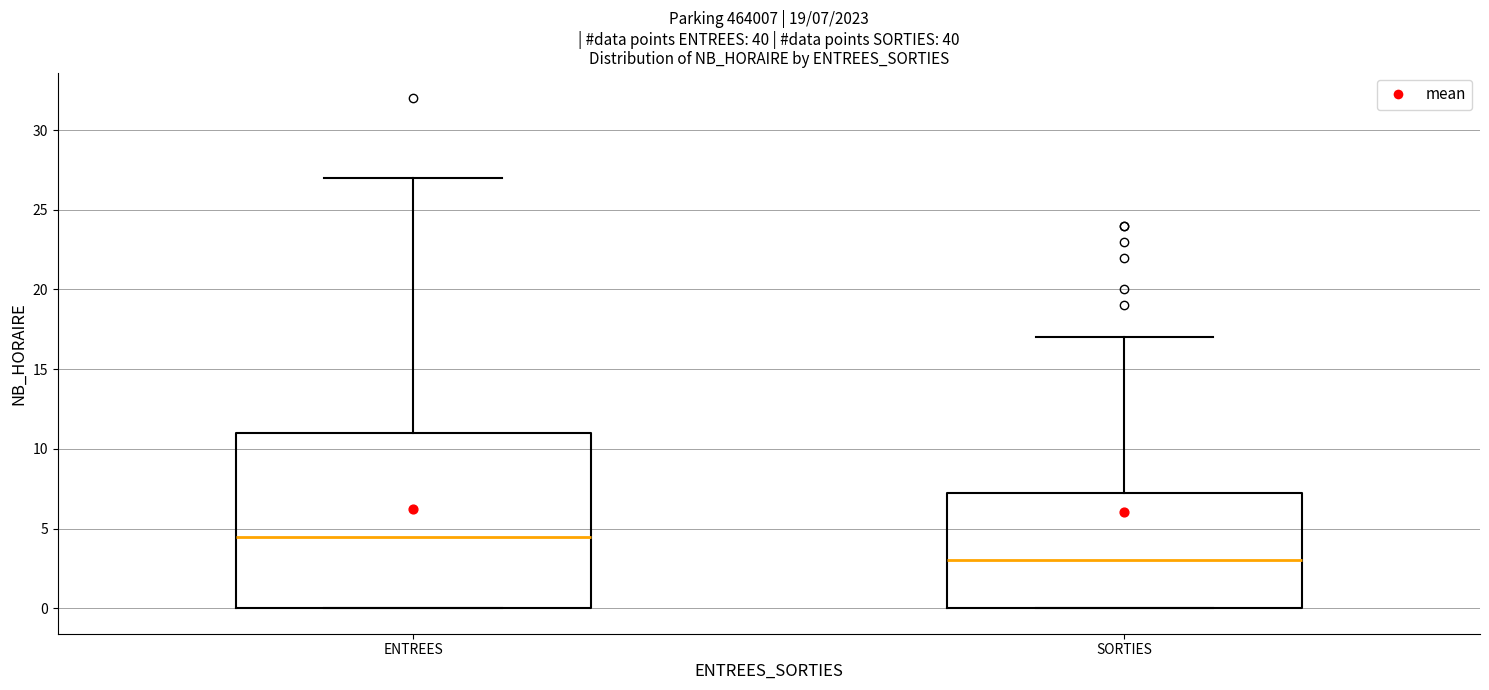

Comparing the boxes themselves (not the whiskers), which one is the tallest?

ENTREES